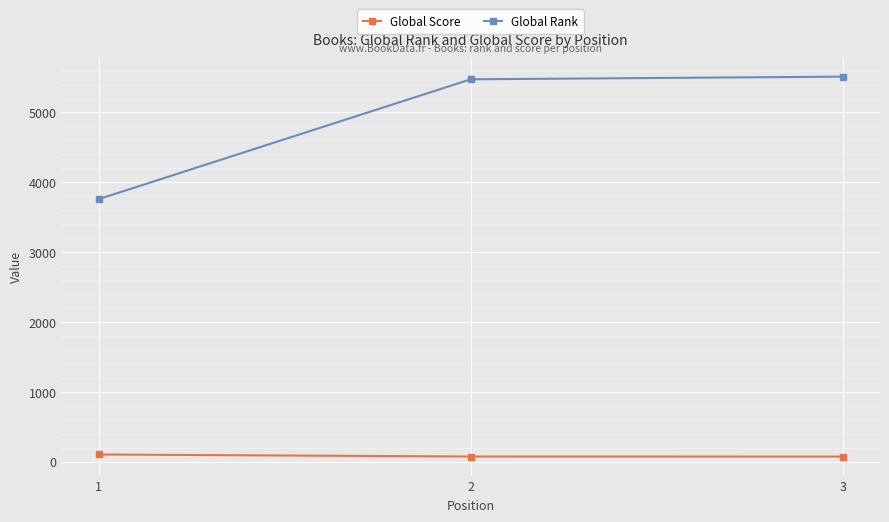

How many data points in Global Rank are less than 5475?

1